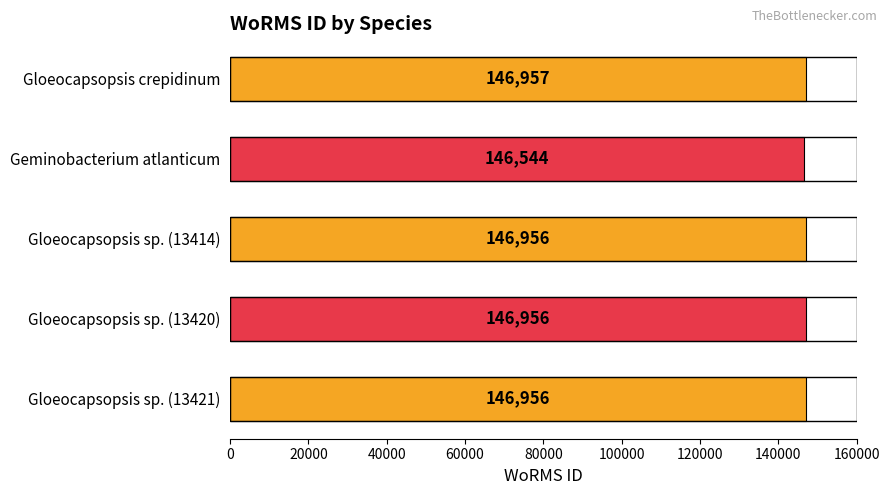

What is the value of the 5th bar from the top?

146956